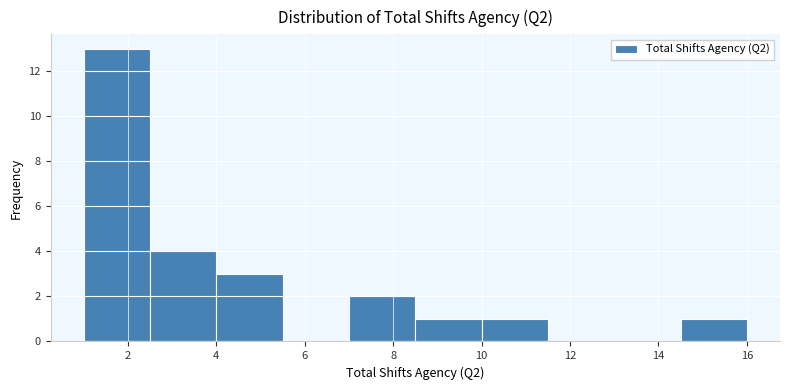

Reading left to right, transcribe this chart: for each bar, give the range it covers on the x-axis and its height. Neither the bar edges nor the heights are printed on the chart, so give them approximately, as read against the axes.

1.0 to 2.5: 13
2.5 to 4.0: 4
4.0 to 5.5: 3
5.5 to 7.0: 0
7.0 to 8.5: 2
8.5 to 10.0: 1
10.0 to 11.5: 1
11.5 to 13.0: 0
13.0 to 14.5: 0
14.5 to 16.0: 1